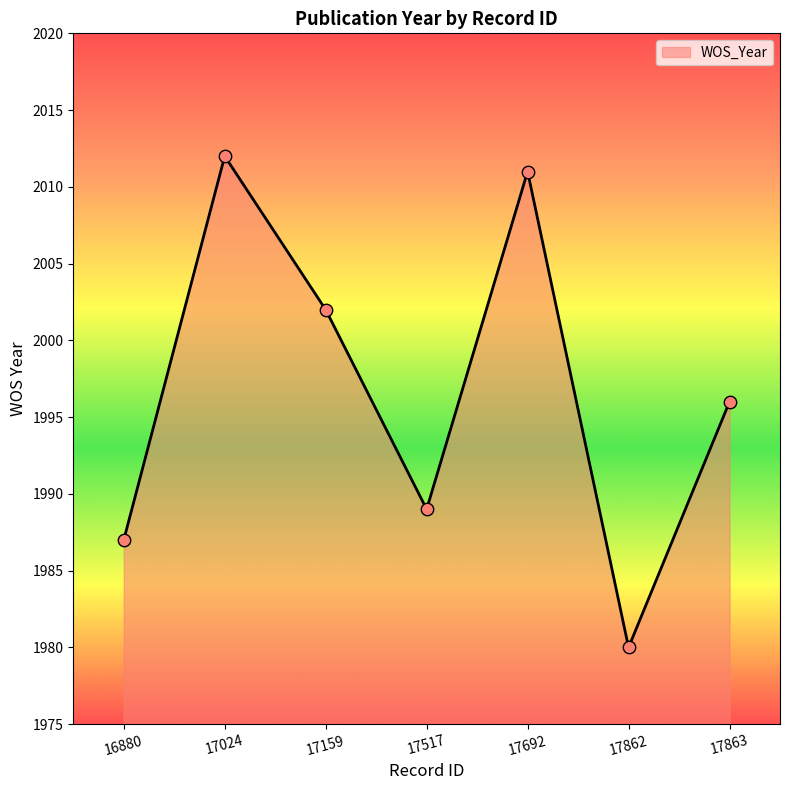

Between 17863 and 17024, which is larger?

17024